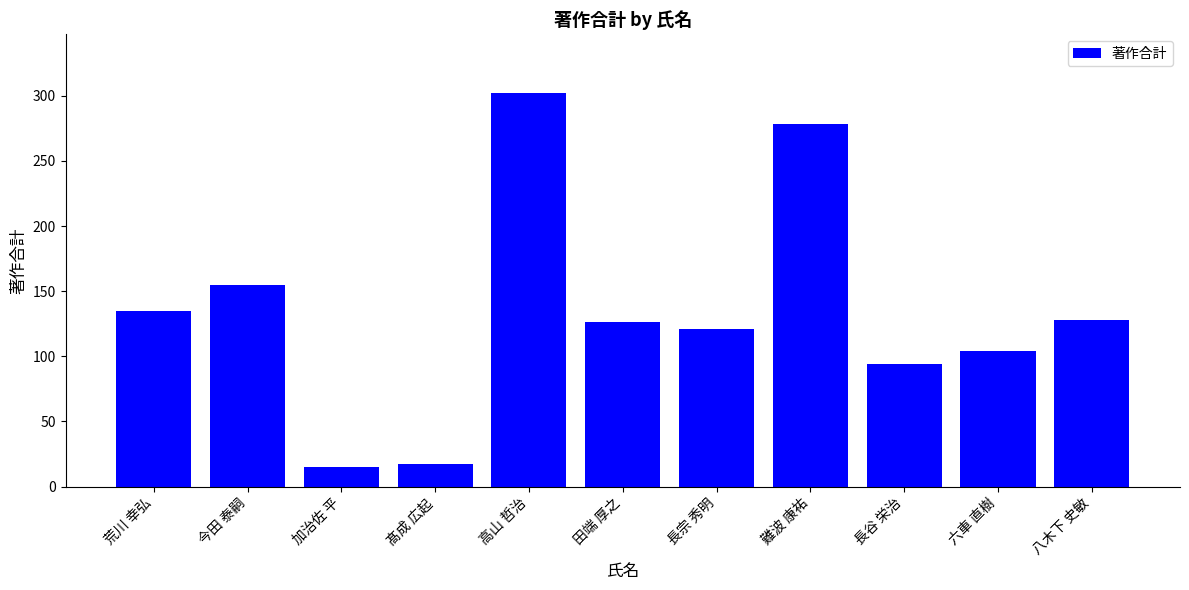

What is the maximum value shown in the chart?

302